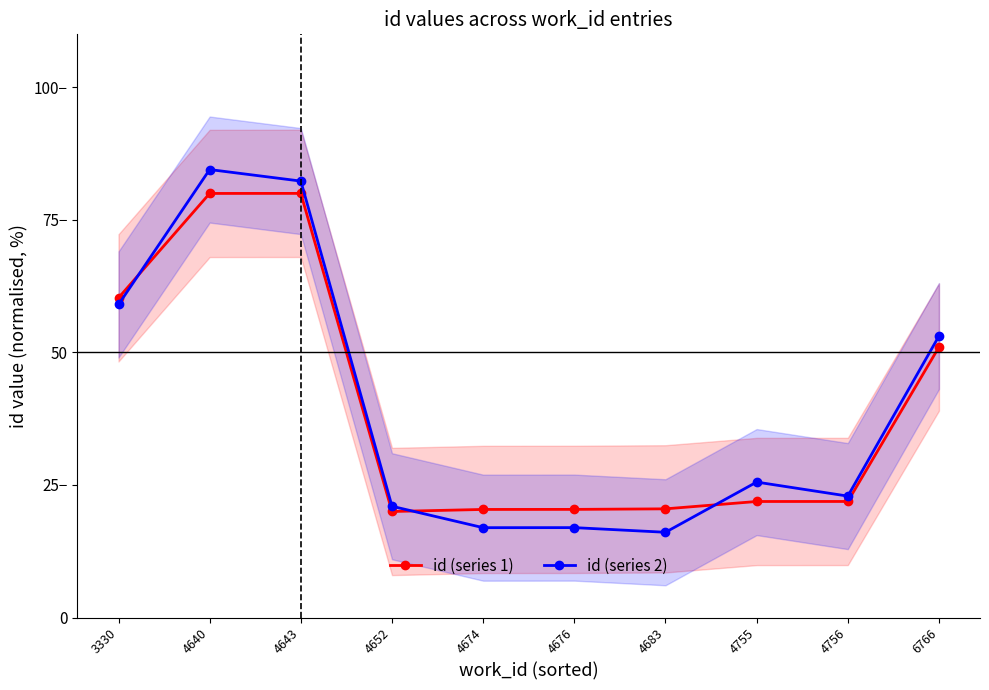

How many categories are shown in the chart?

10